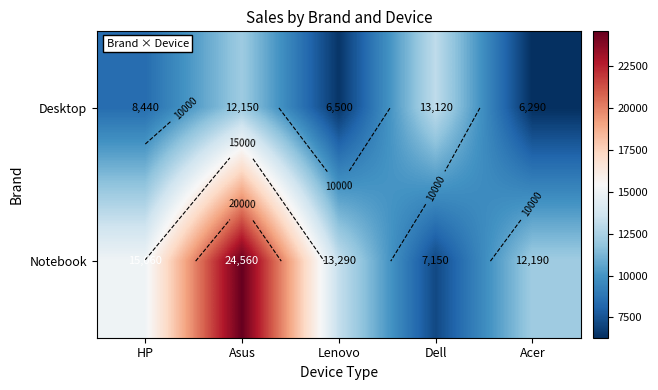

Between Dell and Acer, which series saw the biggest shift?

Desktop